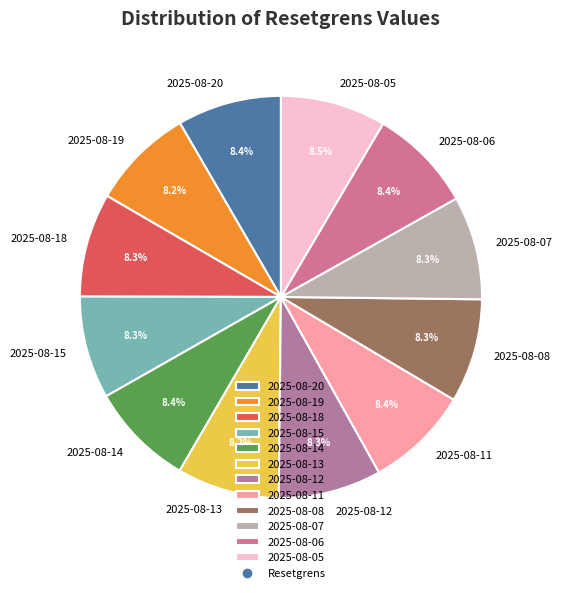

How many slices are in this pie chart?

12